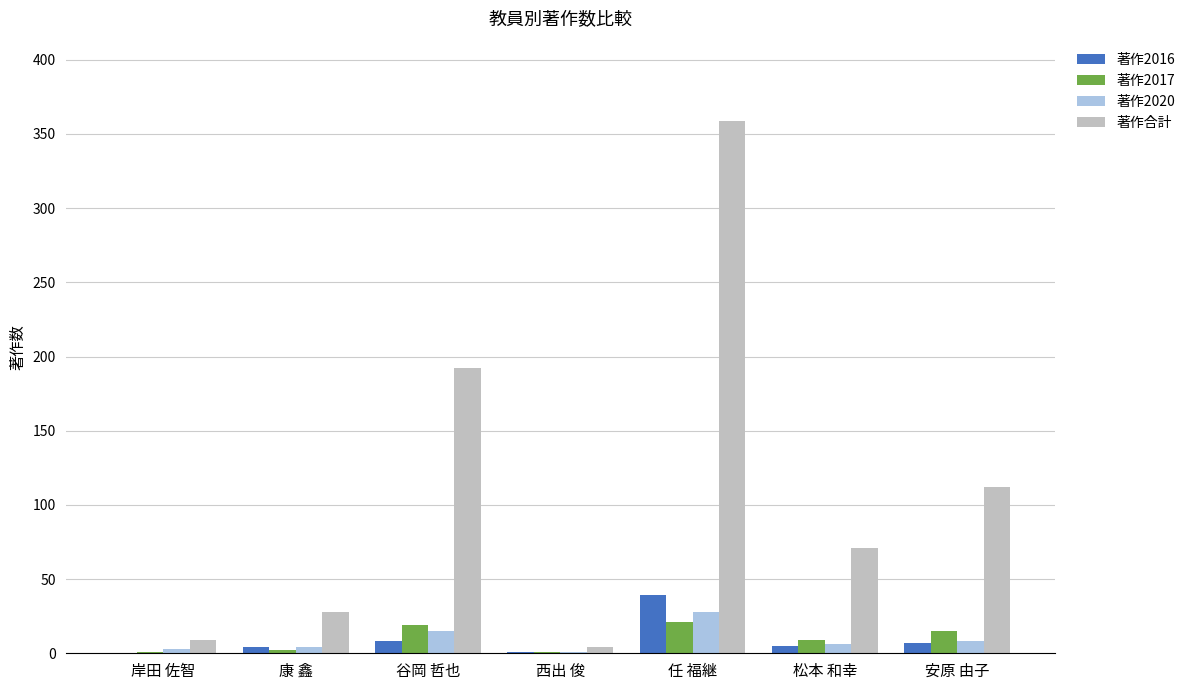

Where is 著作合計 nearest to the value 181?

谷岡 哲也